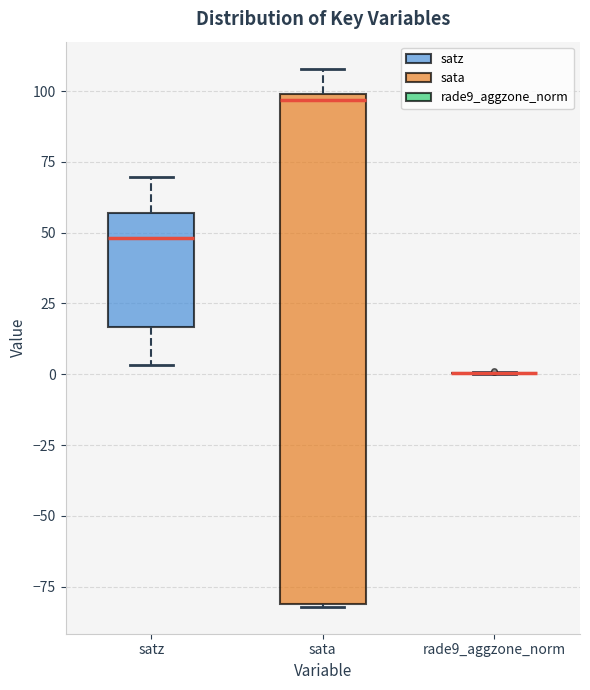

Reading left to right, read every box against the y-axis: the position of its median line, the range the box covers, and the ends of its whiskers. The values are not printed on the chart, so give them approximately, as read against the axis.

satz: median 50, box 15 to 55, whiskers 5 to 70
sata: median 95, box -80 to 100, whiskers -80 to 110
rade9_aggzone_norm: box collapsed to a line at 0, whiskers 0 to 0